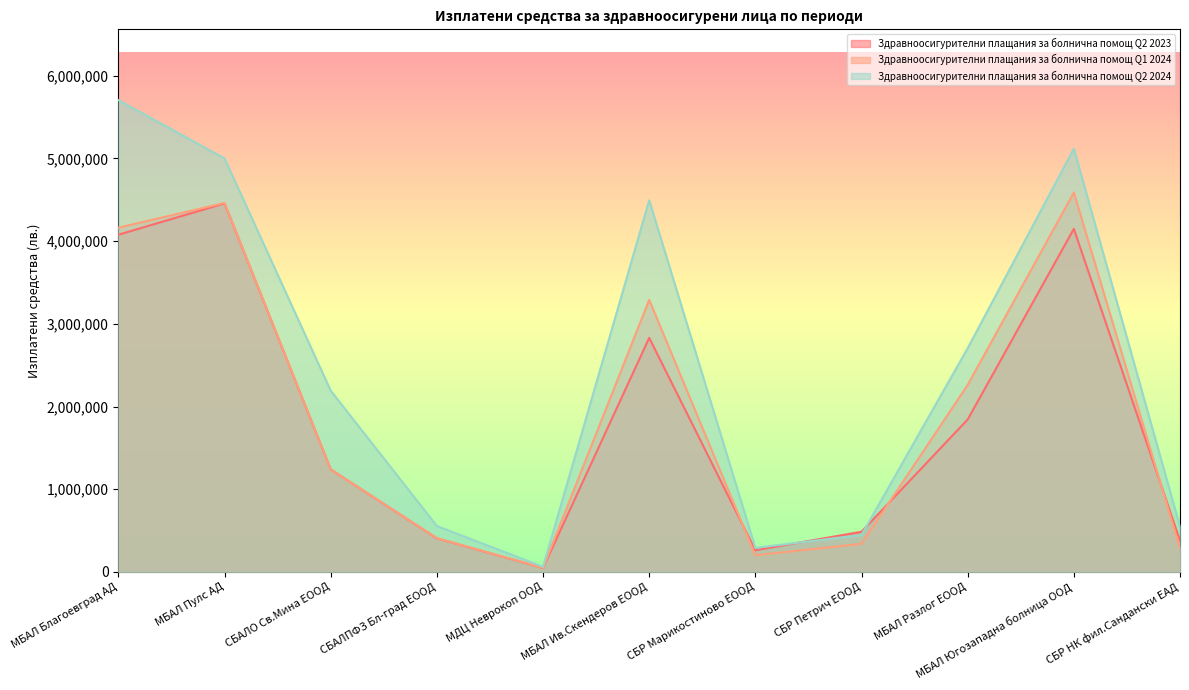

How many data points in Здравноосигурителни плащания за болнична помощ Q2 2024 are less than 2191430?

5